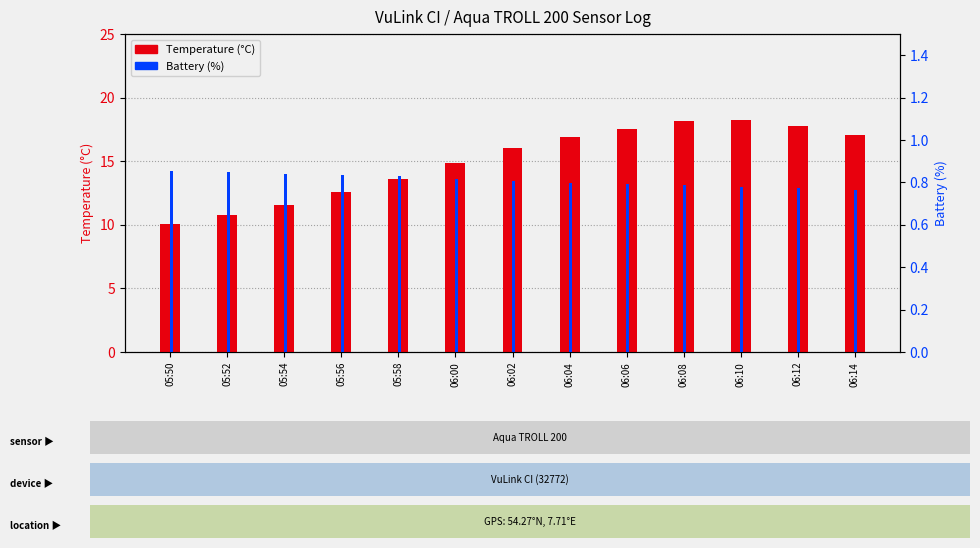

True or false: Temperature (°C) has a value of 13.2 at 05:50.

False